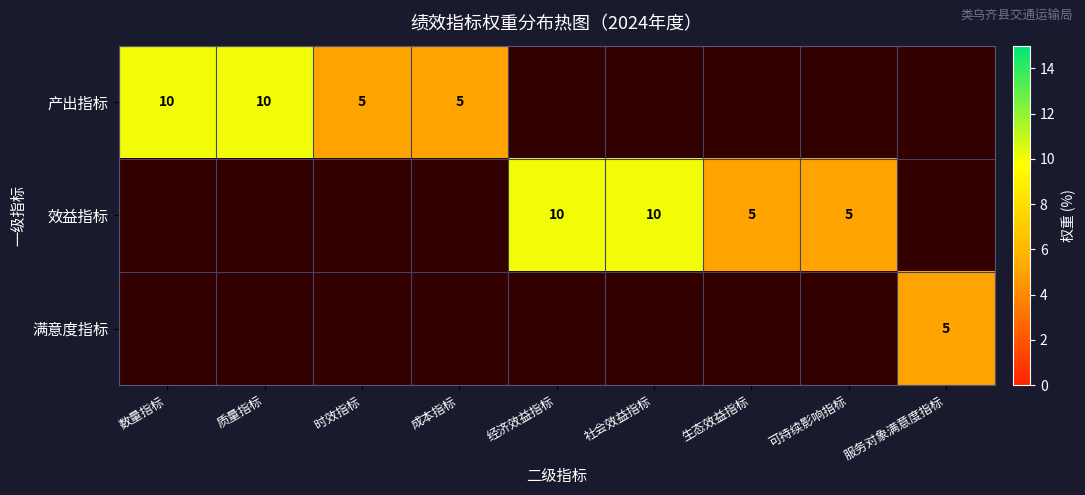

Is it true that 效益指标 equals 3 at 社会效益指标?

False